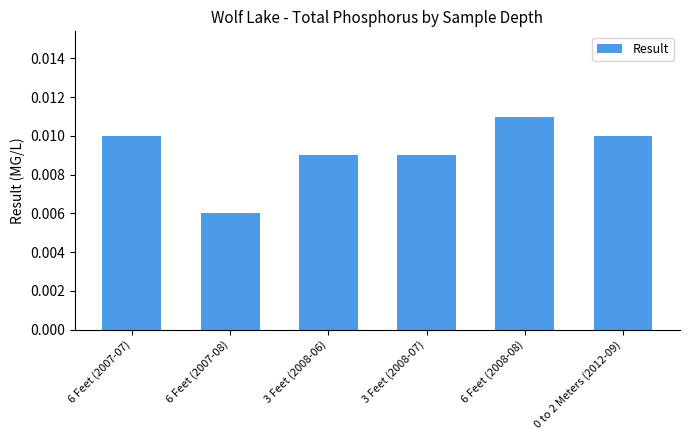

What is the label of the 5th bar from the right?

6 Feet (2007-08)